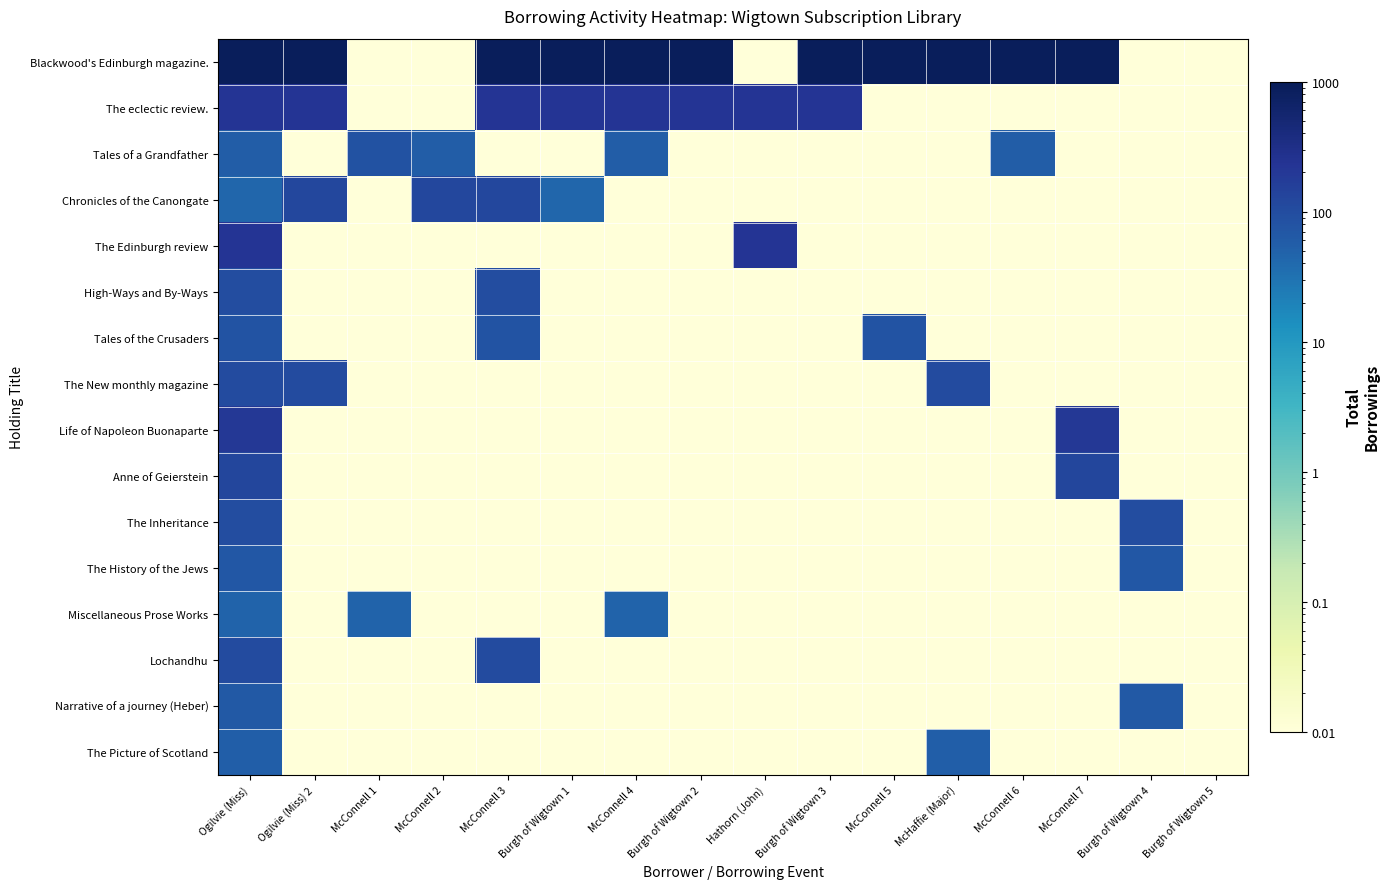

List the series in order of their peak value, highest first.

Blackwood's Edinburgh magazine., The Edinburgh review, The eclectic review., Life of Napoleon Buonaparte, Anne of Geierstein, Chronicles of the Canongate, Lochandhu, The New monthly magazine, The Inheritance, High-Ways and By-Ways, Tales of a Grandfather, Tales of the Crusaders, The History of the Jews, Narrative of a journey (Heber), The Picture of Scotland, Miscellaneous Prose Works